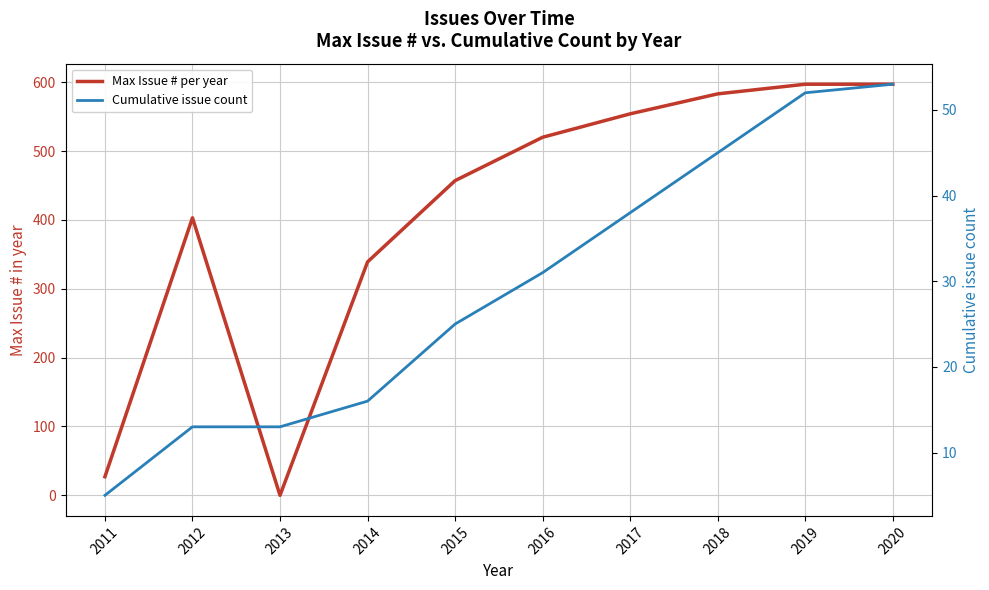

Reading left to right, transcribe all the data shown in this chart.

Max Issue # per year: 27	403	0	339	457	520	554	583	597	597
Cumulative issue count: 5	13	13	16	25	31	38	45	52	53